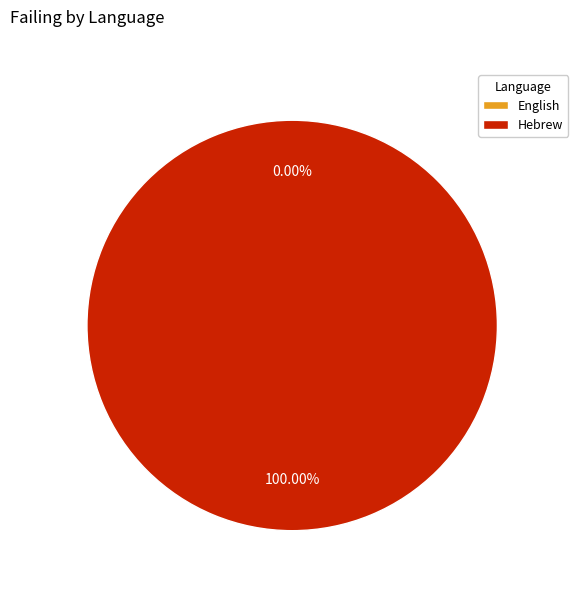

Combined, what portion of the pie is Hebrew and English?

100.0%